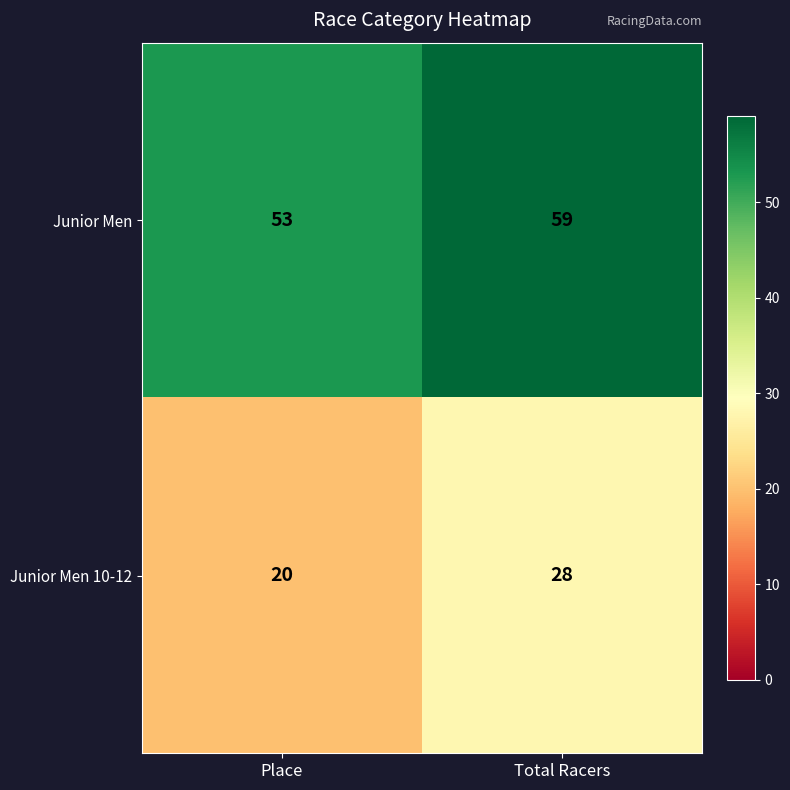

What is the sum of the Junior Men values at Total Racers and Place?

112